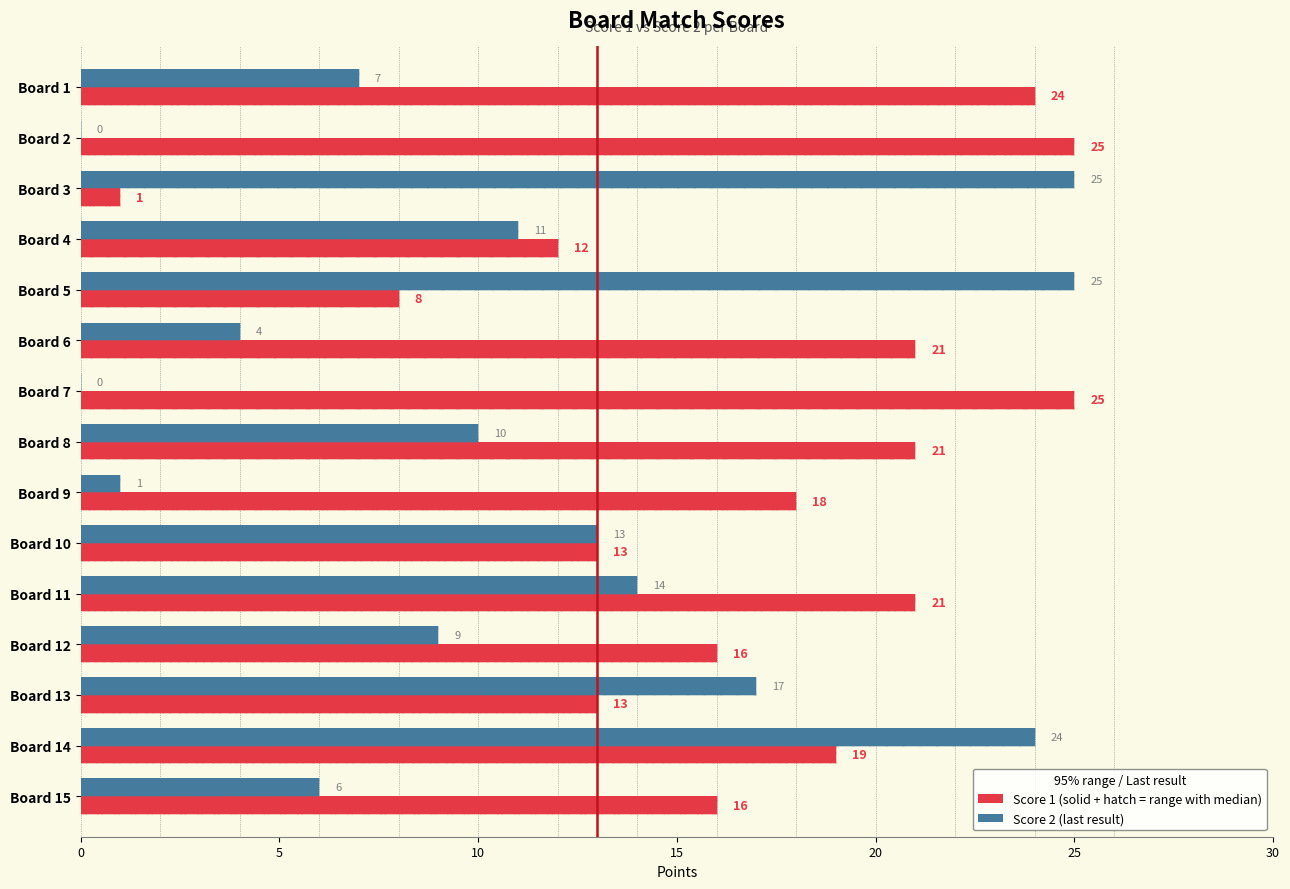

Is the value of Score 2 at Board 3 greater than the value of Score 1 at Board 5?

Yes